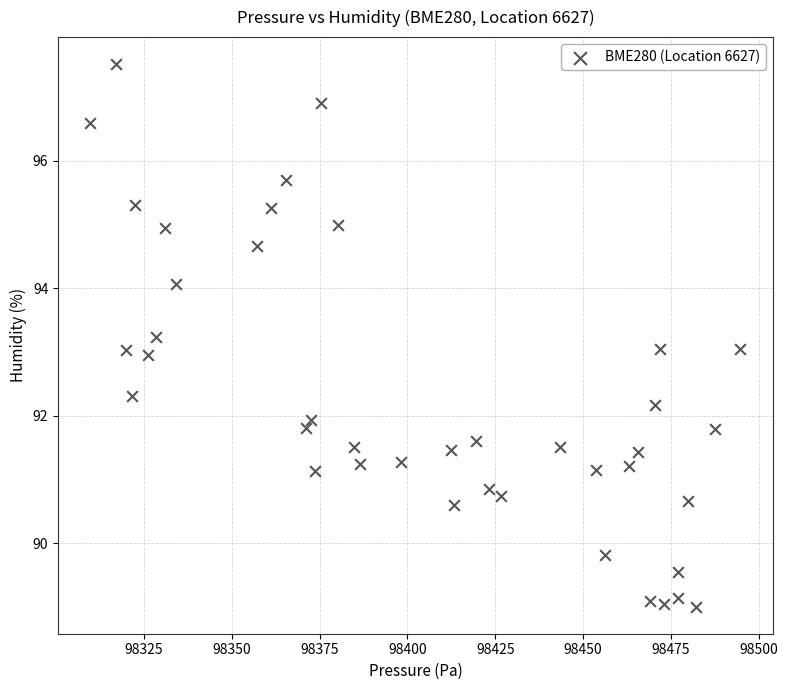

What is the range of X values (max minus min)?

184.9